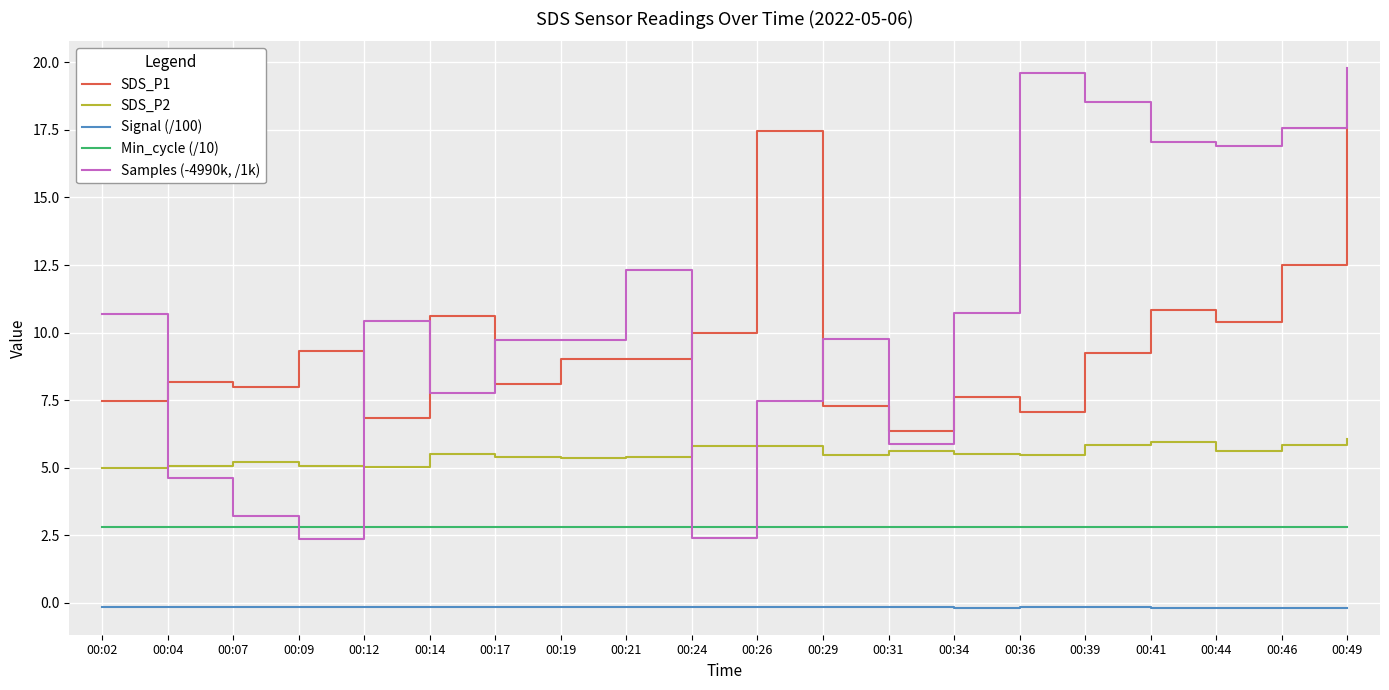

True or false: Signal (/100) and Samples (-4990k, /1k) cross at least once.

False